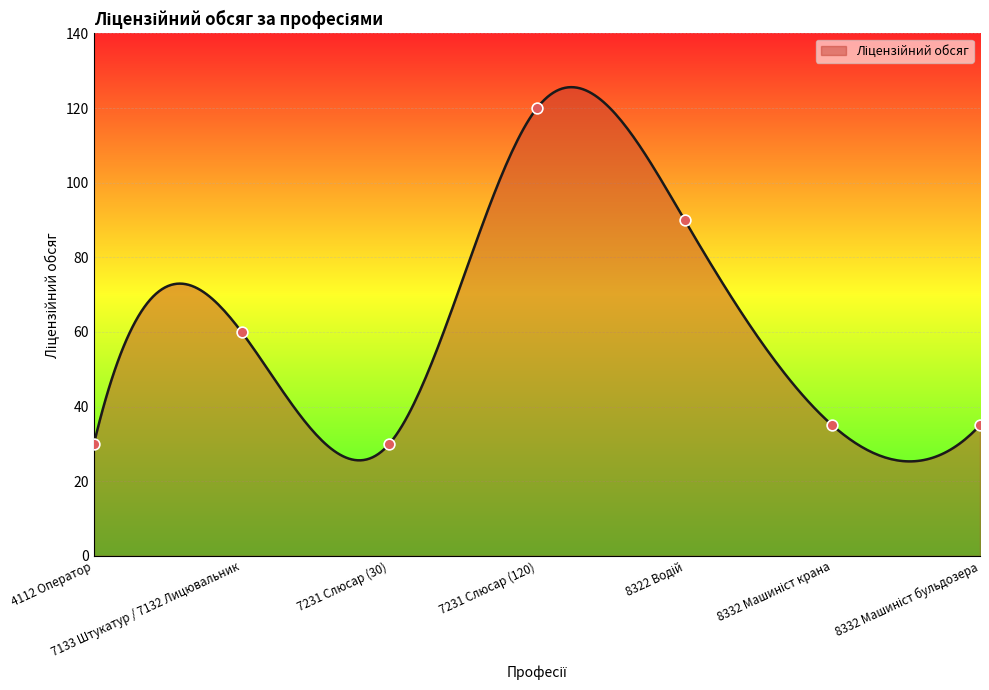

Approximately how many times larger is the value at 7133 Штукатур / 7132 Лицювальник compared to 8322 Водій?

0.7